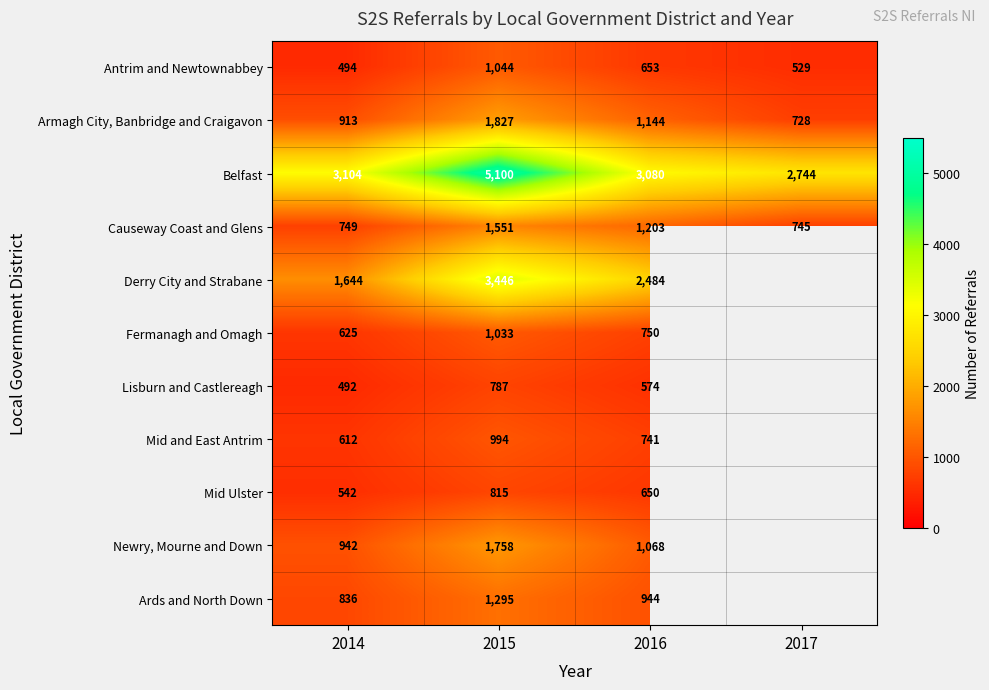

What is the difference between the highest and lowest values at 2014?

2612